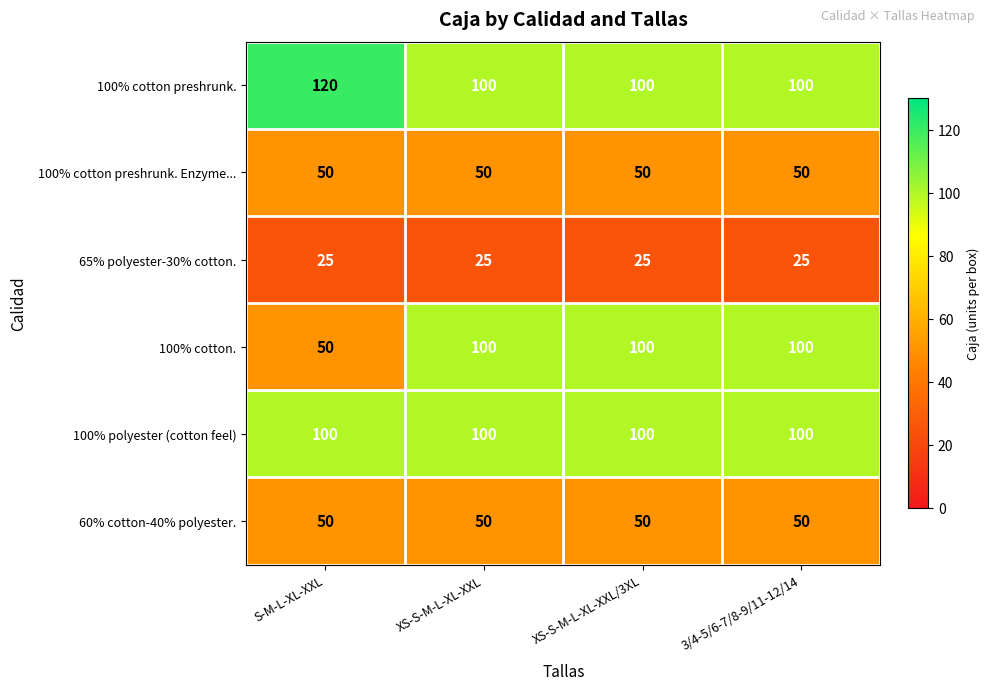

What is the minimum value shown in the chart?

25